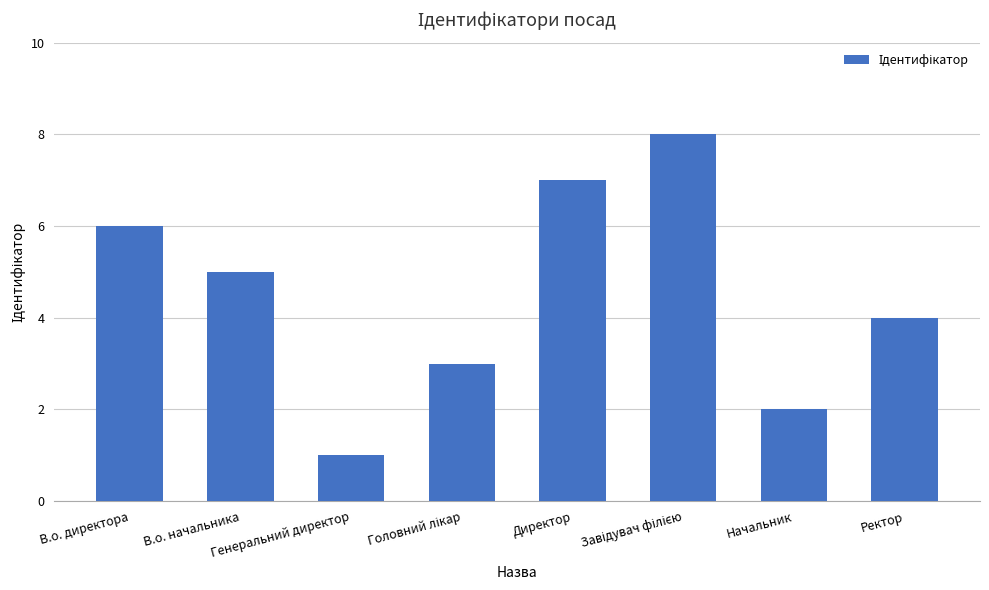

What is the difference between the second highest and second lowest values?

5